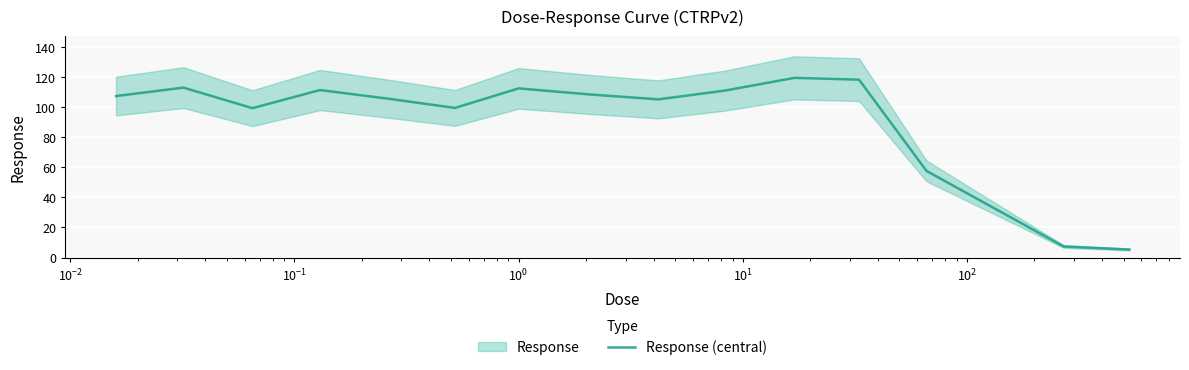

What is the highest value of the Response (central) series?

119.5